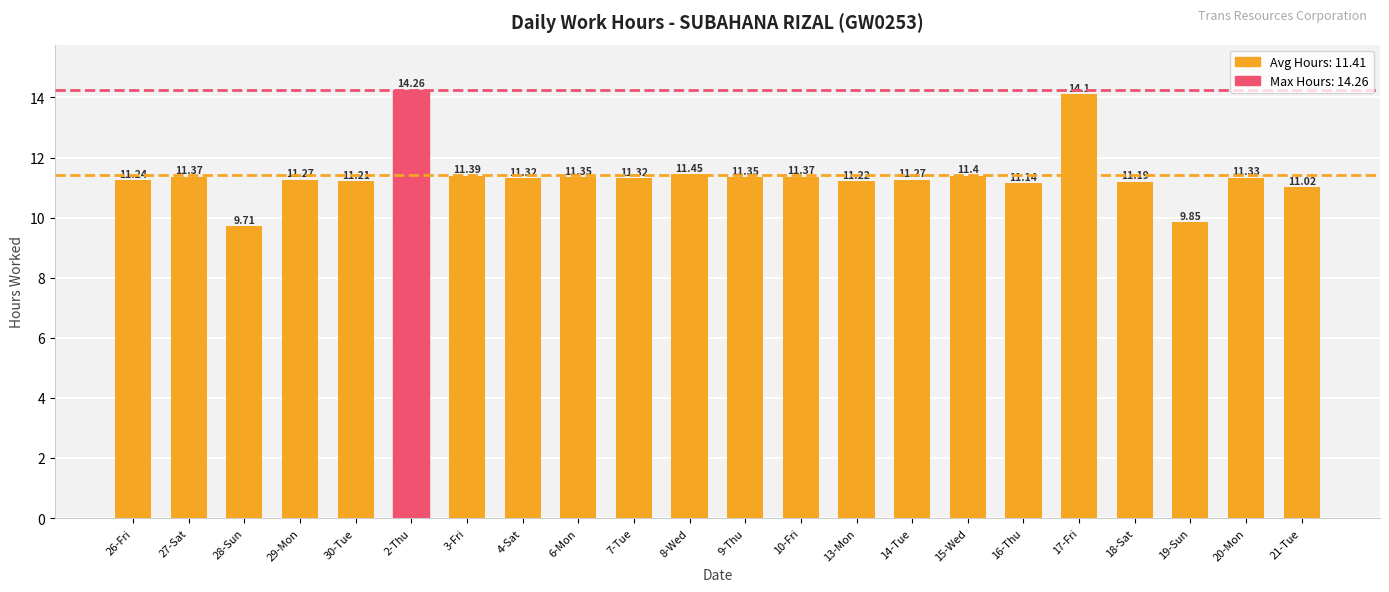

At which label does the data first exceed 11?

26-Fri